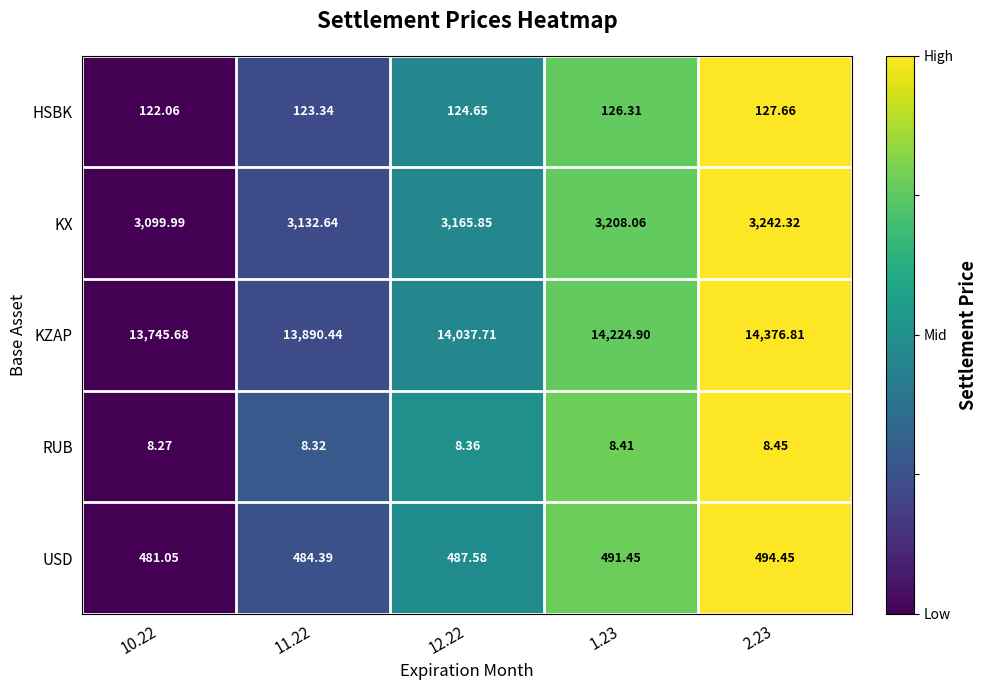

At 10.22, list the series in order from smallest to largest.

RUB, HSBK, USD, KX, KZAP